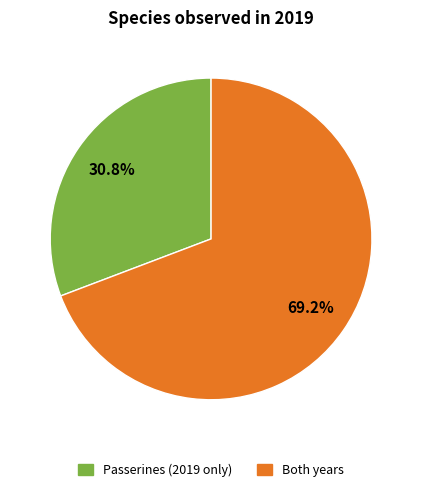

Approximately how many times larger is the value at Passerines (2019 only) compared to Both years?

0.4